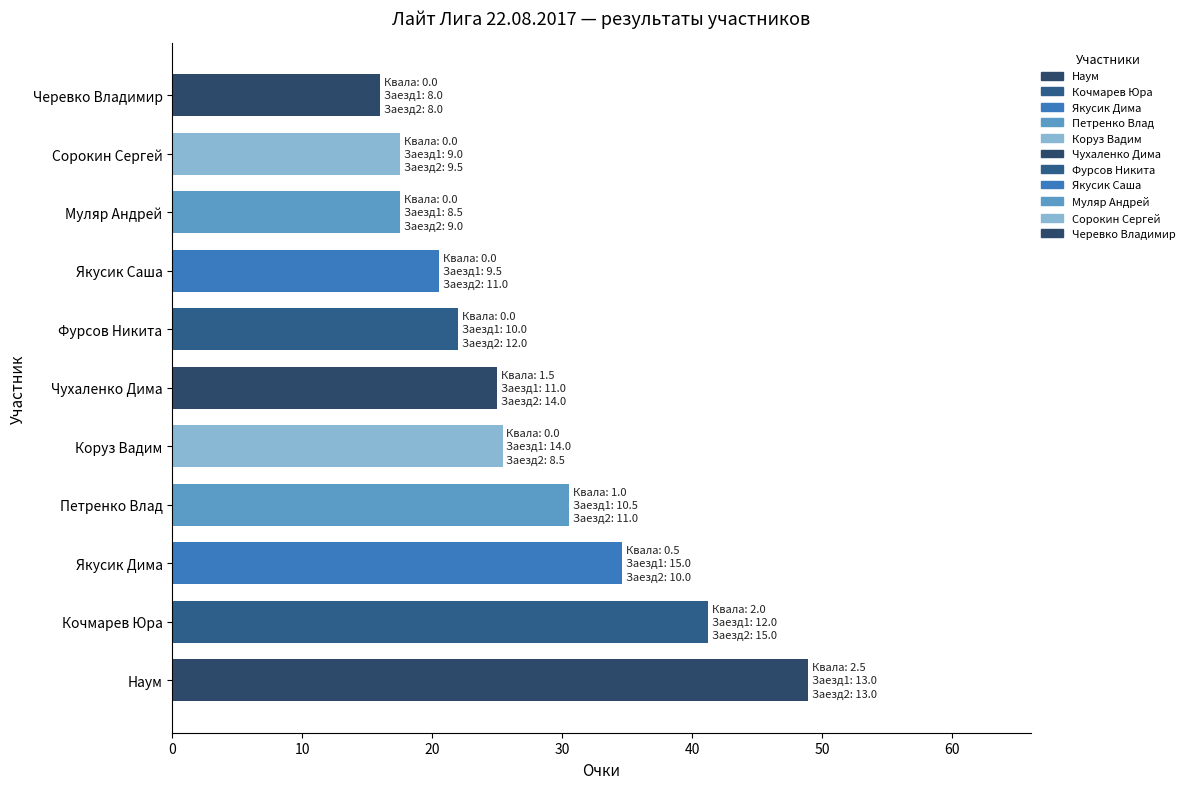

Which category has the lowest value across all series?

Черевко Владимир